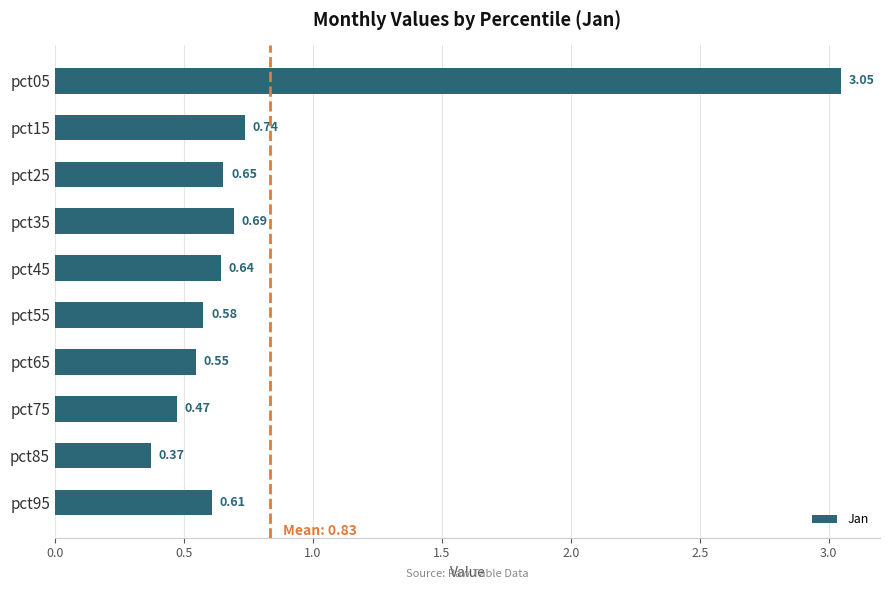

How many bars are there in total?

10